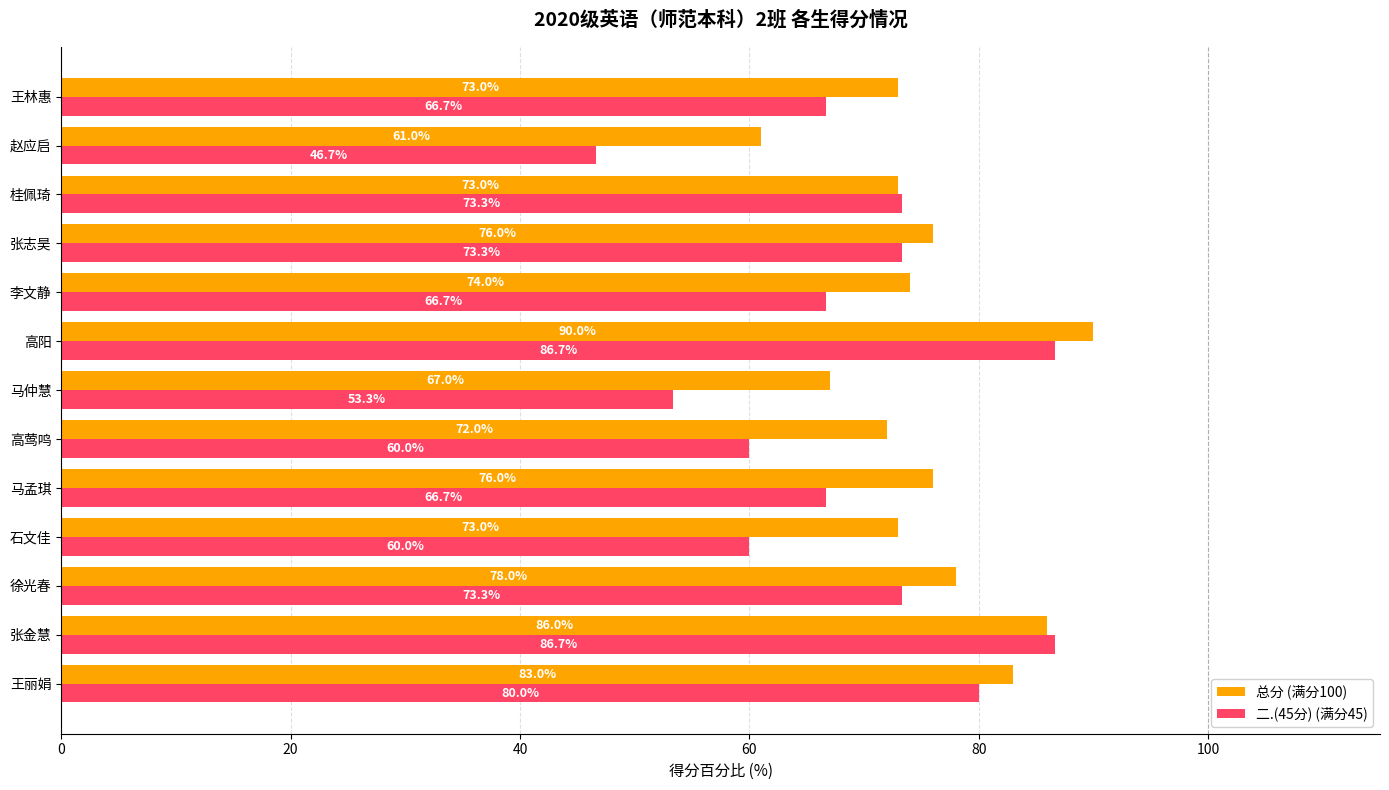

What is the difference between the maximum and minimum values in the 二.(45分) (满分45) series?

40.0